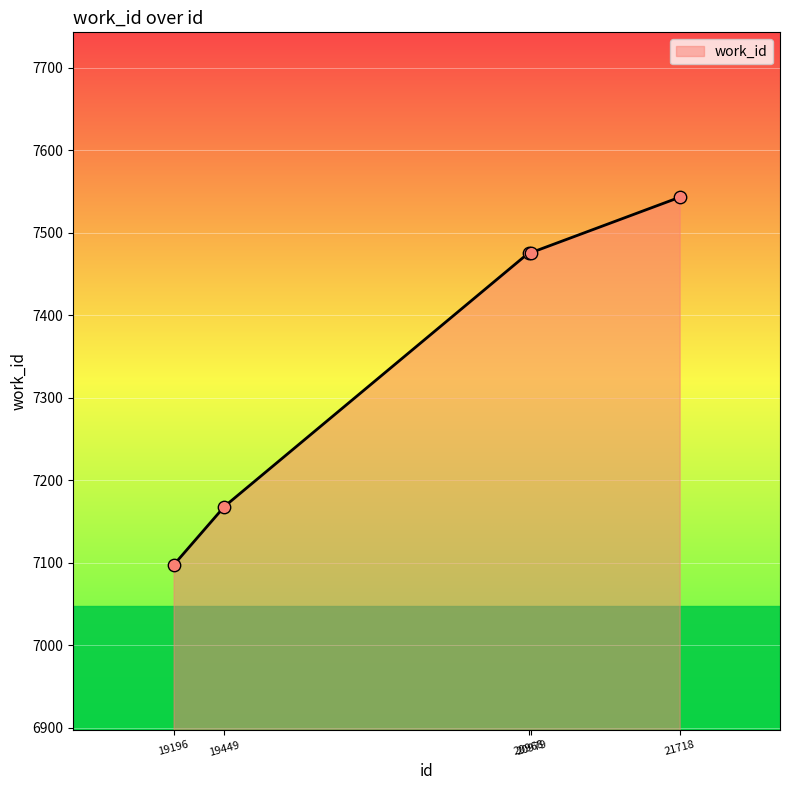

Which has a higher value, 19449 or 19196?

19449